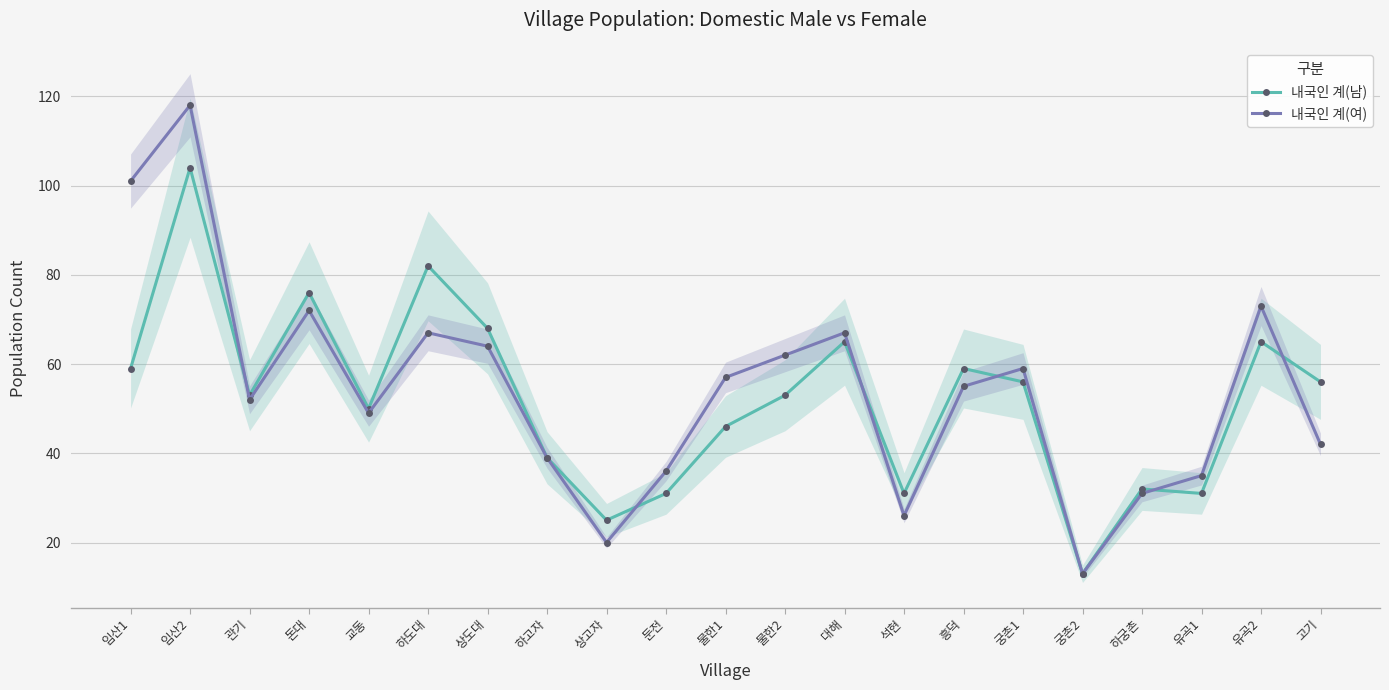

What is the smallest value displayed?

13